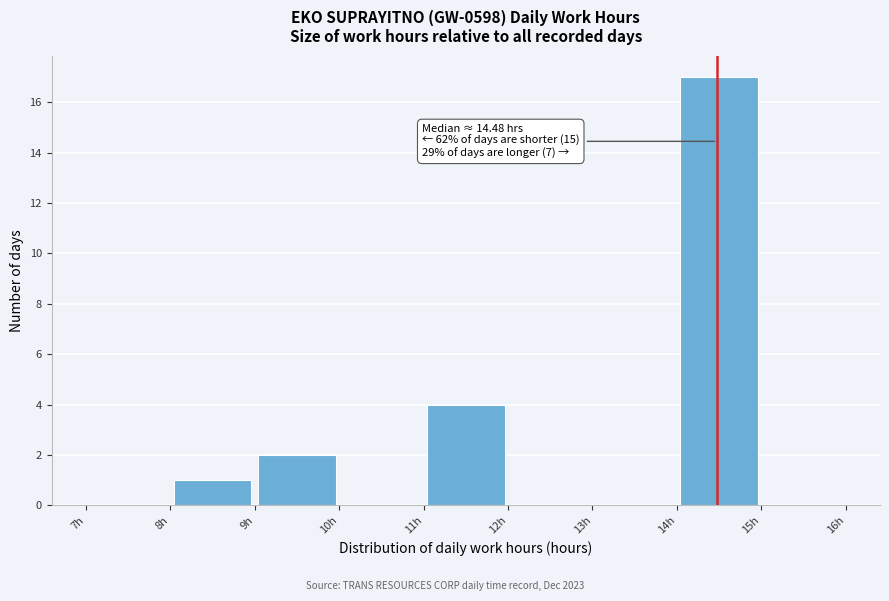

Which range on the x-axis has the tallest bar?

14 to 15